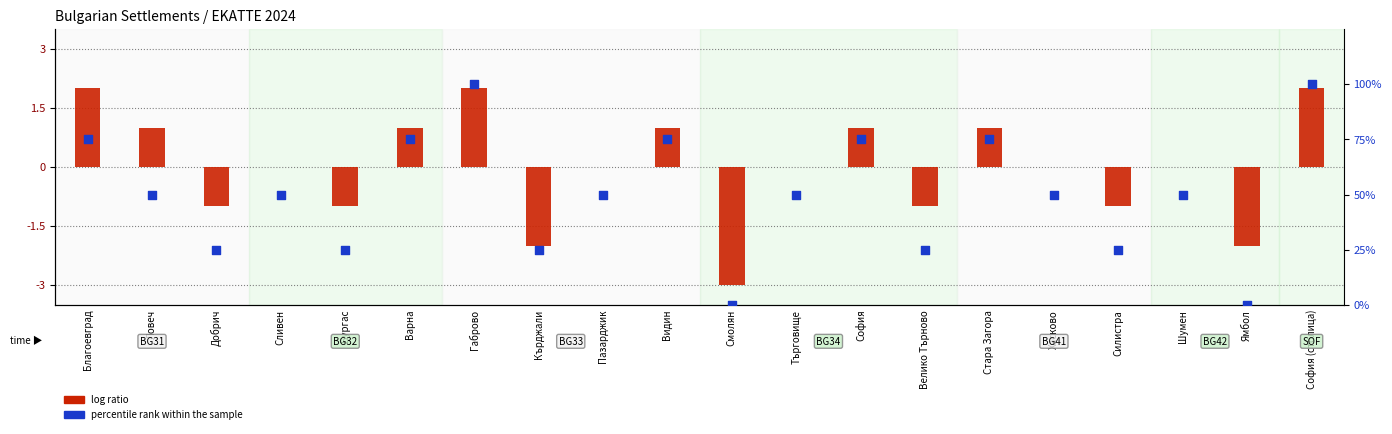

What are all the series names shown in the legend?

log ratio, percentile rank within the sample